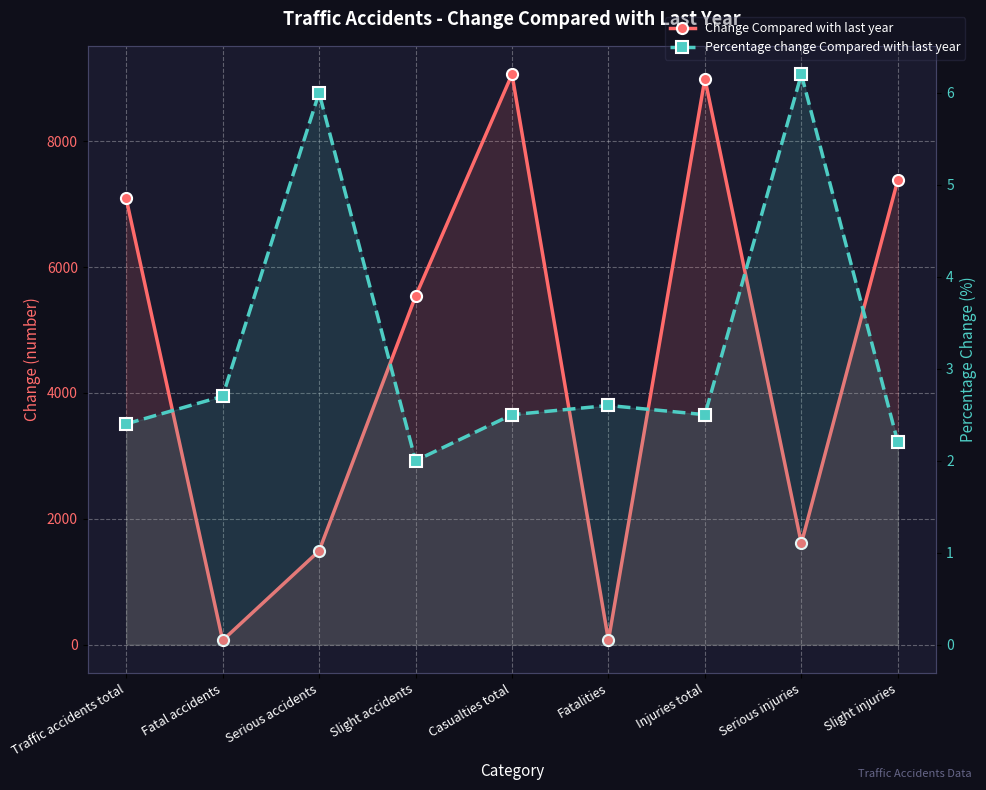

What are all the series names shown in the legend?

Change Compared with last year, Percentage change Compared with last year